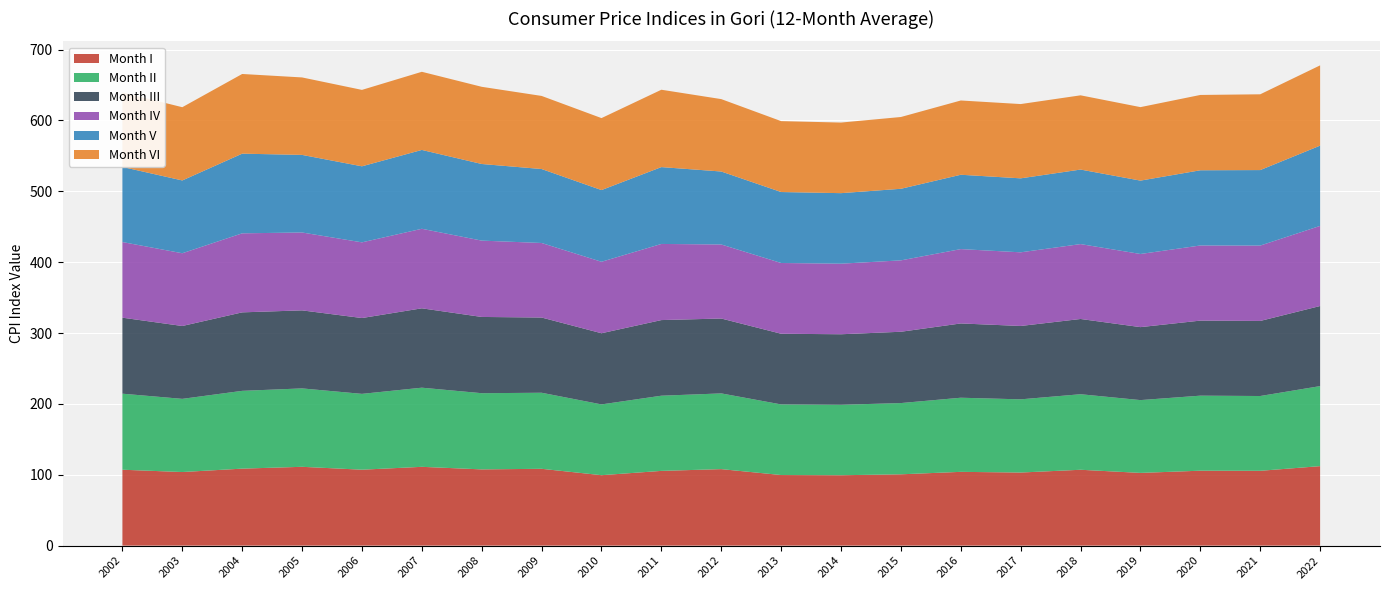

Reading left to right, extract all data points from this chart.

Month I: 2002=107.1	2003=103.8	2004=108.6	2005=111.2	2006=107.1	2007=111.2	2008=107.6	2009=108.4	2010=99.4	2011=105.5	2012=107.9	2013=99.6	2014=99.3	2015=100.6	2016=104.1	2017=103.1	2018=107.0	2019=102.6	2020=105.7	2021=105.6	2022=112.2
Month II: 2002=107.3	2003=103.3	2004=109.8	2005=110.6	2006=107.0	2007=111.7	2008=107.5	2009=107.3	2010=99.9	2011=106.1	2012=106.8	2013=99.6	2014=99.4	2015=100.5	2016=104.6	2017=103.3	2018=106.6	2019=102.7	2020=105.9	2021=105.5	2022=112.9
Month III: 2002=107.2	2003=102.8	2004=110.7	2005=110.1	2006=107.0	2007=112.0	2008=107.6	2009=106.2	2010=100.4	2011=106.7	2012=105.7	2013=99.7	2014=99.5	2015=100.6	2016=104.8	2017=103.5	2018=106.2	2019=103.0	2020=105.9	2021=105.9	2022=113.0
Month IV: 2002=106.7	2003=102.6	2004=111.5	2005=109.9	2006=106.8	2007=112.2	2008=107.7	2009=105.2	2010=100.9	2011=107.4	2012=104.5	2013=99.8	2014=99.6	2015=100.7	2016=104.9	2017=103.9	2018=105.7	2019=103.2	2020=106.0	2021=106.4	2022=113.0
Month V: 2002=106.0	2003=102.7	2004=112.4	2005=109.5	2006=107.3	2007=111.2	2008=108.1	2009=104.4	2010=101.2	2011=108.4	2012=103.0	2013=100.1	2014=99.5	2015=101.0	2016=104.9	2017=104.4	2018=105.2	2019=103.5	2020=106.1	2021=106.5	2022=113.3
Month VI: 2002=105.2	2003=103.4	2004=112.4	2005=109.3	2006=107.8	2007=110.3	2008=108.9	2009=103.2	2010=101.5	2011=109.2	2012=102.2	2013=100.0	2014=99.6	2015=101.3	2016=104.8	2017=104.8	2018=104.7	2019=103.7	2020=106.3	2021=106.9	2022=113.3